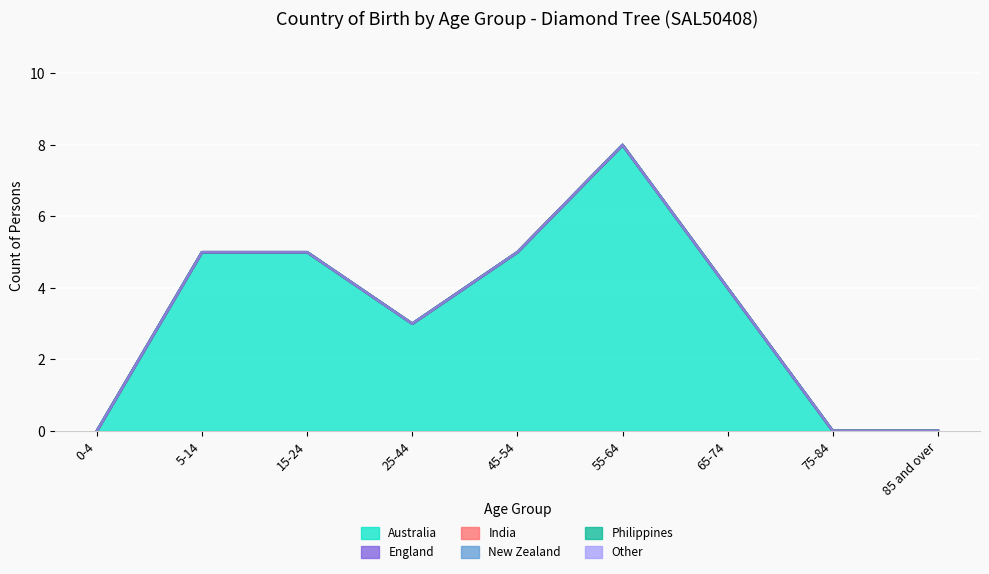

True or false: England (smoothed) has a value of 0 at 0-4.

True